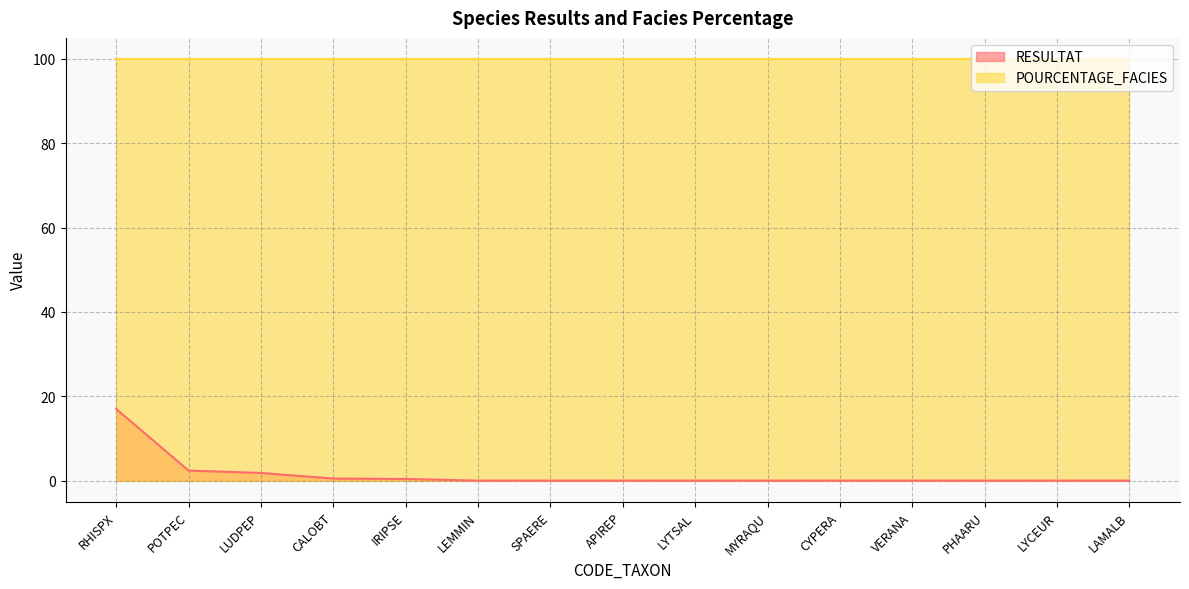

Reading left to right, transcribe all the data shown in this chart.

RHISPX=17.0	POTPEC=2.4	LUDPEP=1.8	CALOBT=0.5	IRIPSE=0.4	LEMMIN=0.0	SPAERE=0.0	APIREP=0.0	LYTSAL=0.0	MYRAQU=0.0	CYPERA=0.0	VERANA=0.0	PHAARU=0.0	LYCEUR=0.0	LAMALB=0.0